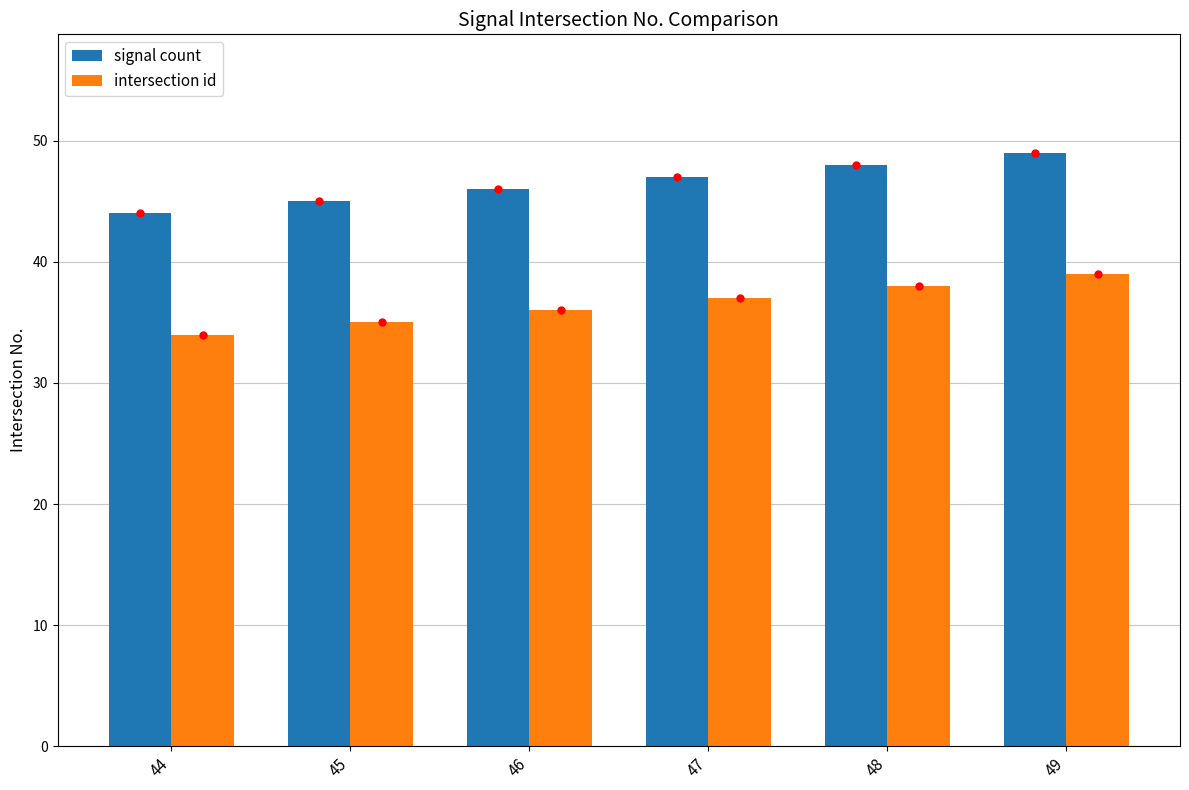

Which category has the lowest value in the intersection id series?

44